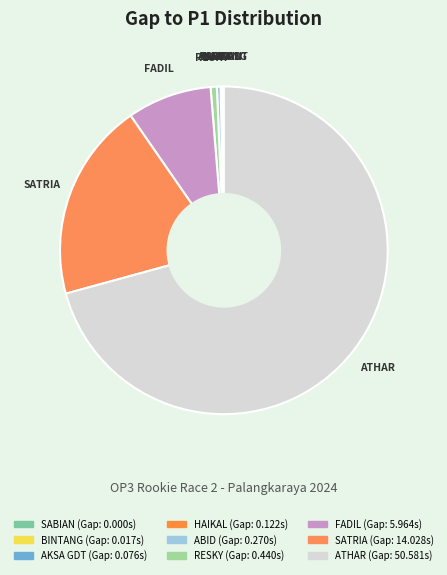

How many slices are in this pie chart?

9